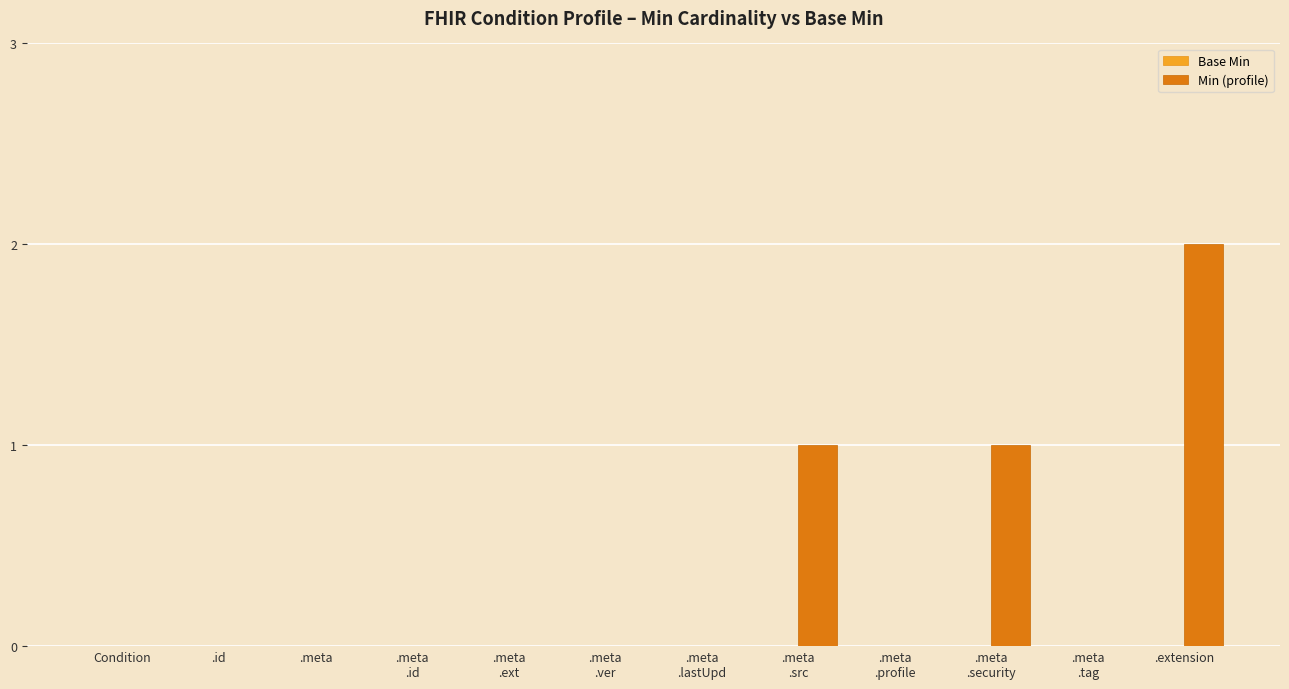

At which category does the chart reach its peak across all series?

.extension